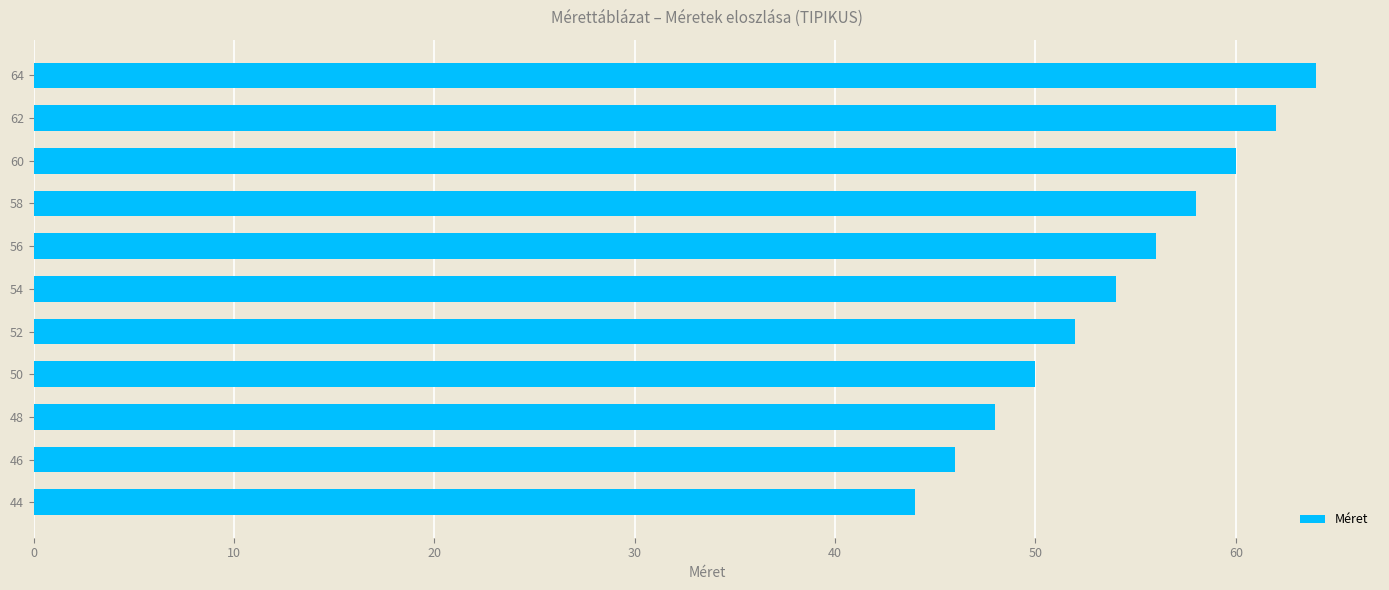

List the labels in order of value, smallest first.

44, 46, 48, 50, 52, 54, 56, 58, 60, 62, 64